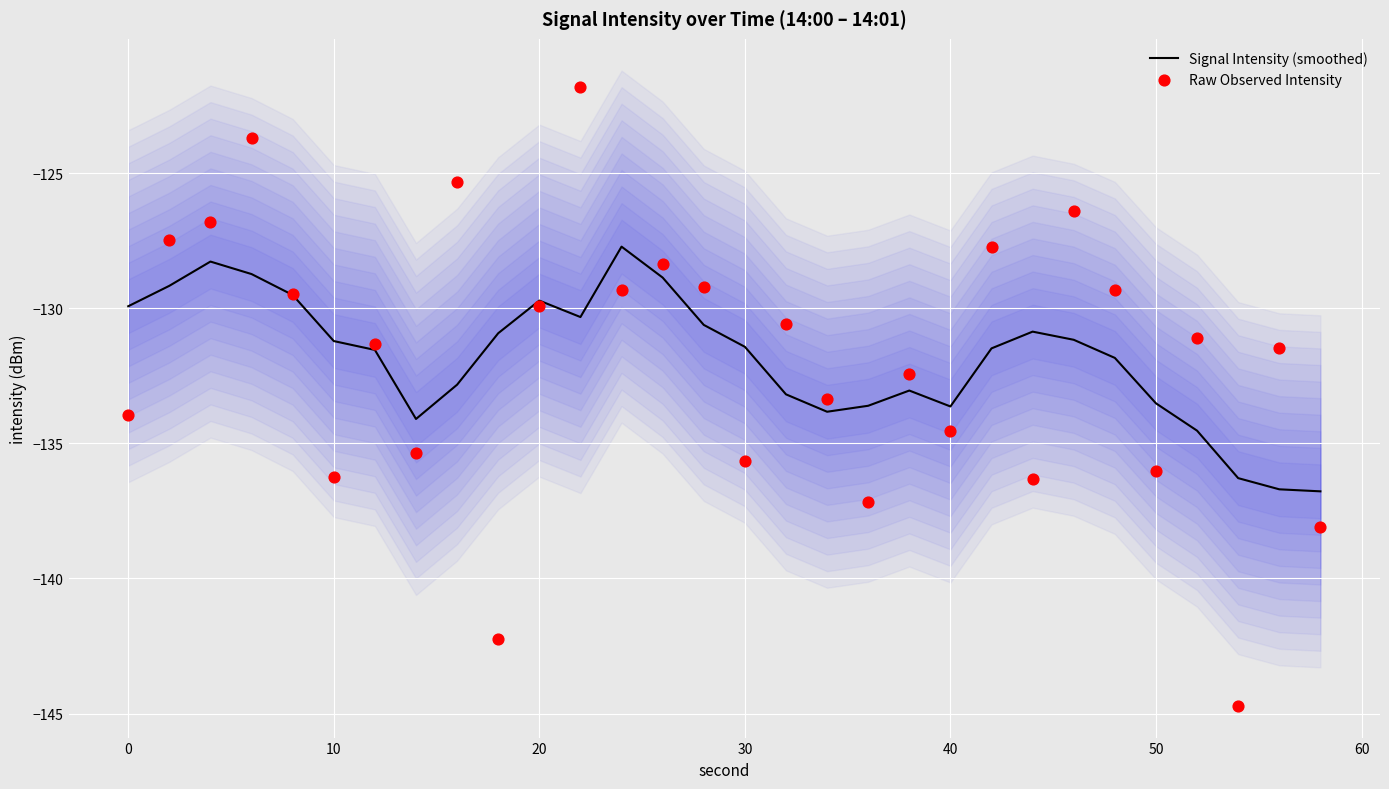

Which series has the largest total across all categories?

Raw Observed Intensity